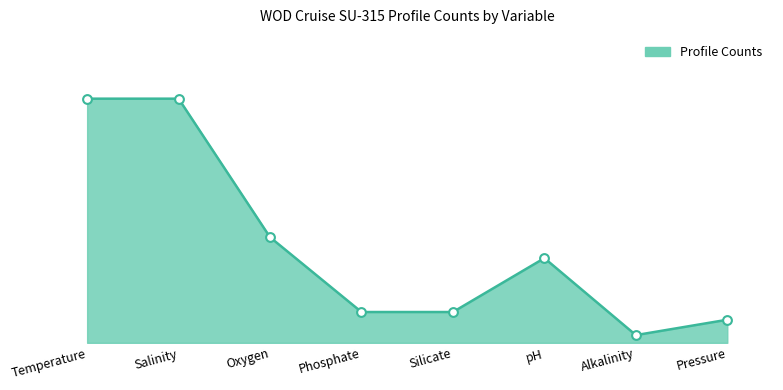

Approximately how many times larger is the value at Phosphate compared to Oxygen?

0.3